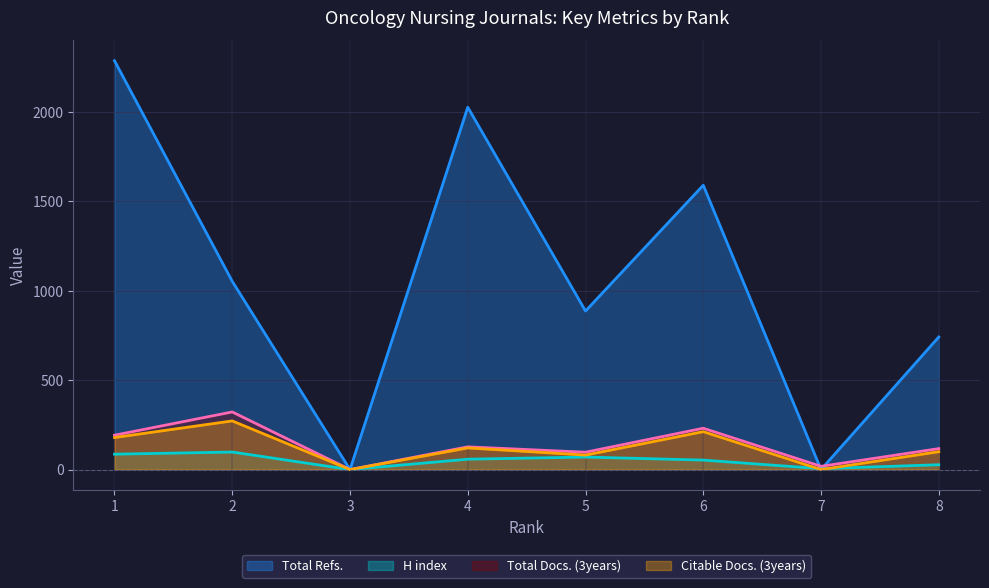

Does the chart have visible grid lines?

Yes